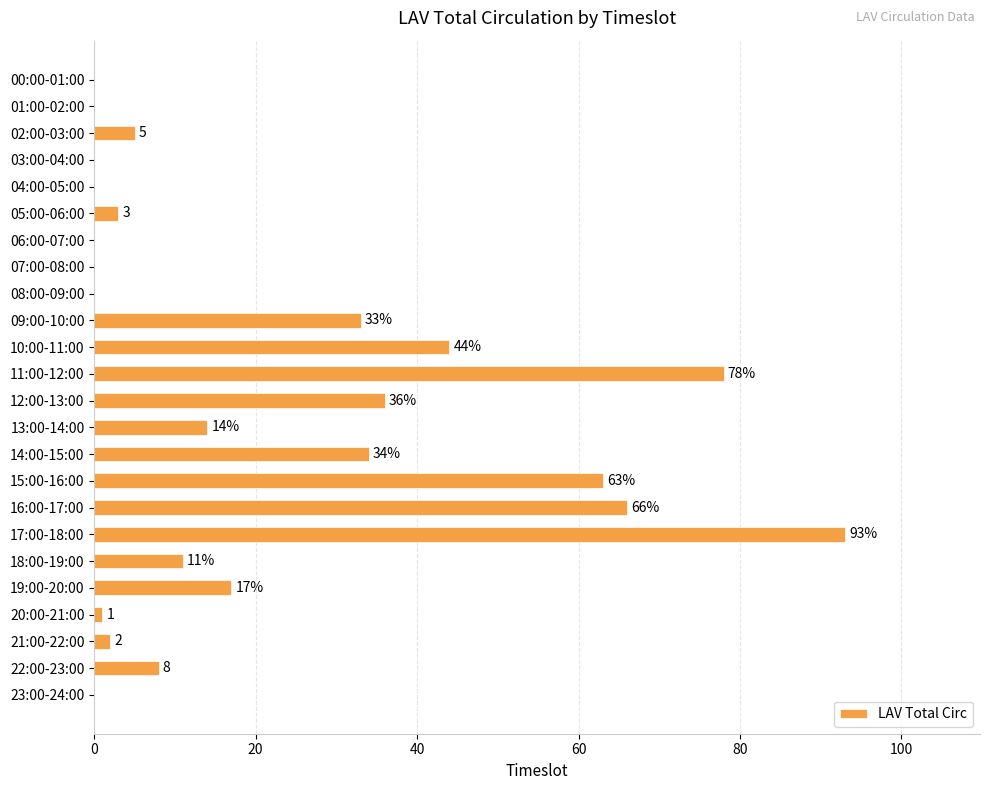

At which label is the value closest to 46?

10:00-11:00